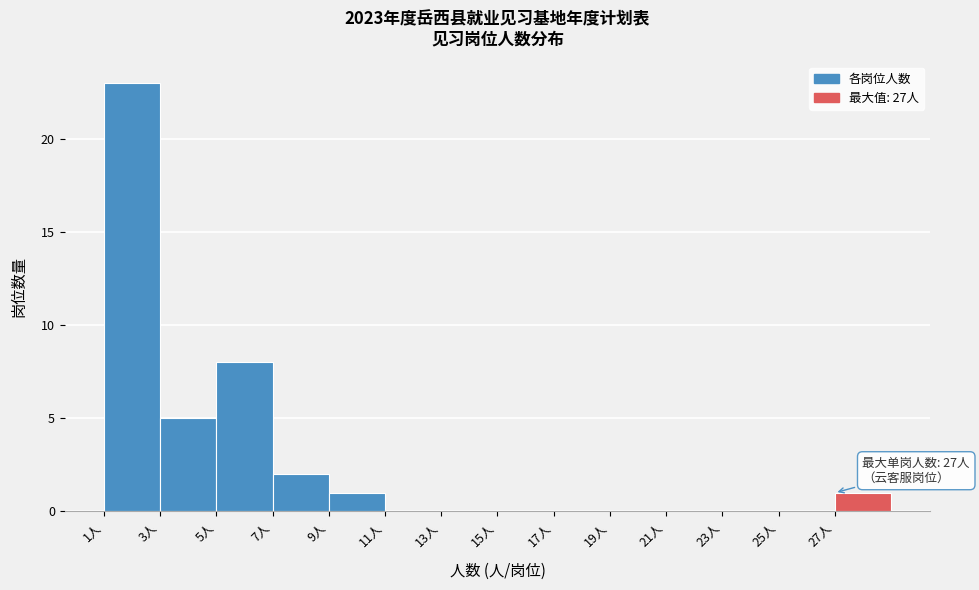

Which range on the x-axis has the tallest bar?

1 to 3